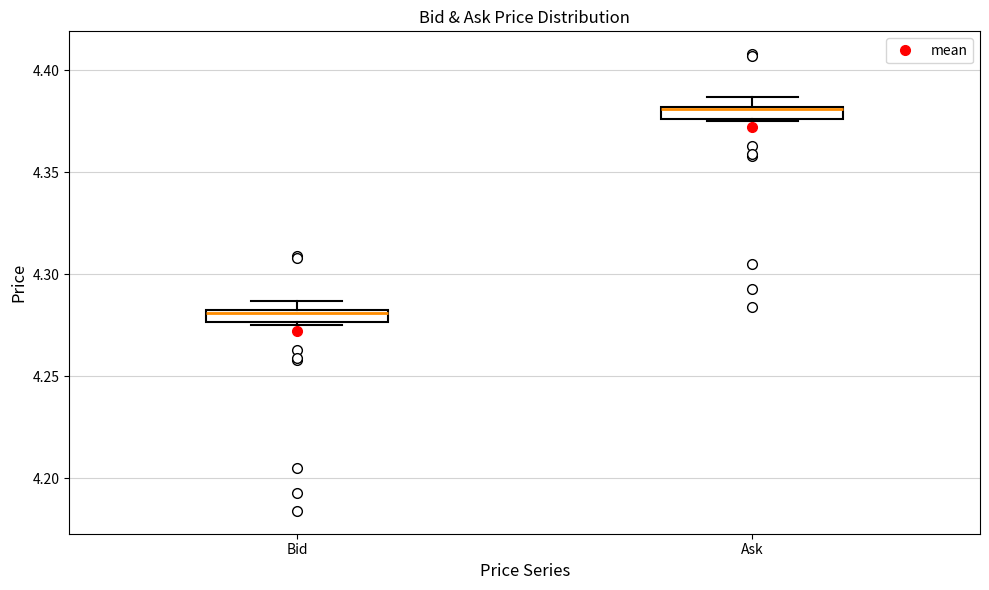

Where is the lower edge of the box for Bid on the y-axis? The values are not printed on the chart, so give them approximately, as read against the axis.

4.275